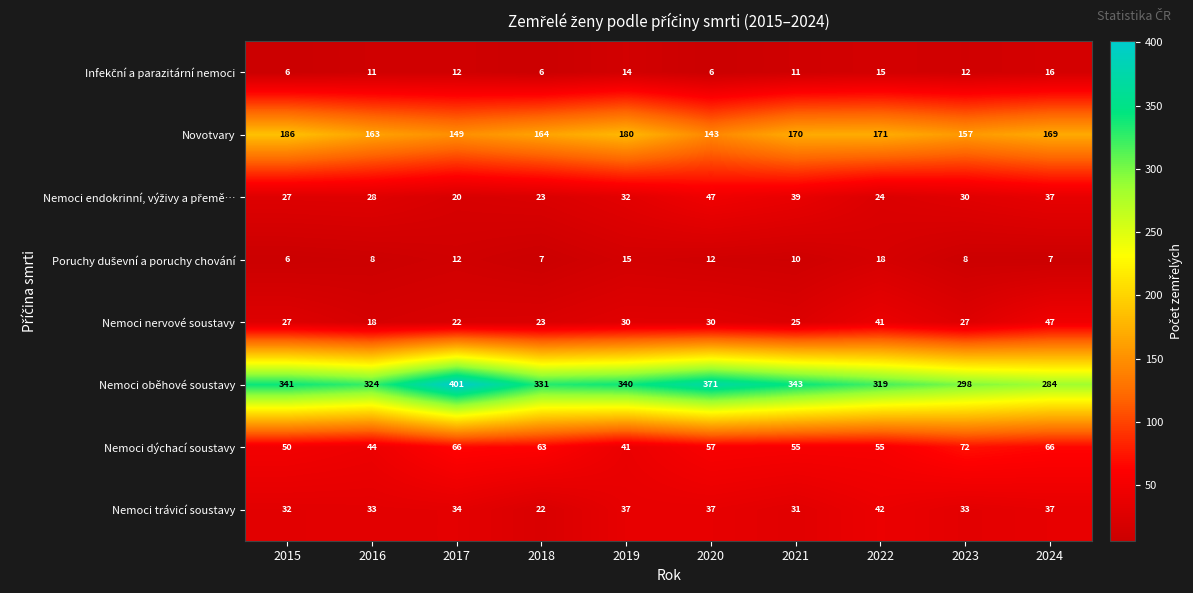

What is the spread (max minus min) of values at 2024?

277